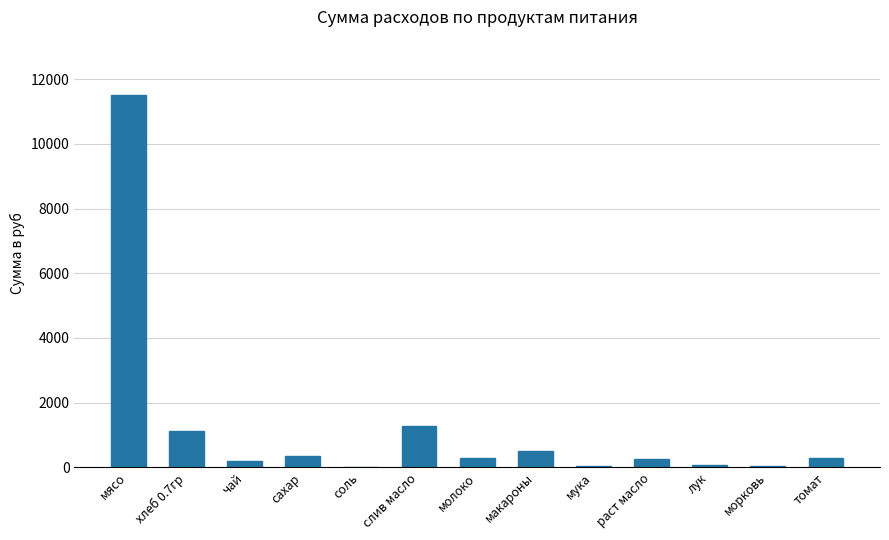

Is it true that the value at мясо is 11497.5?

True